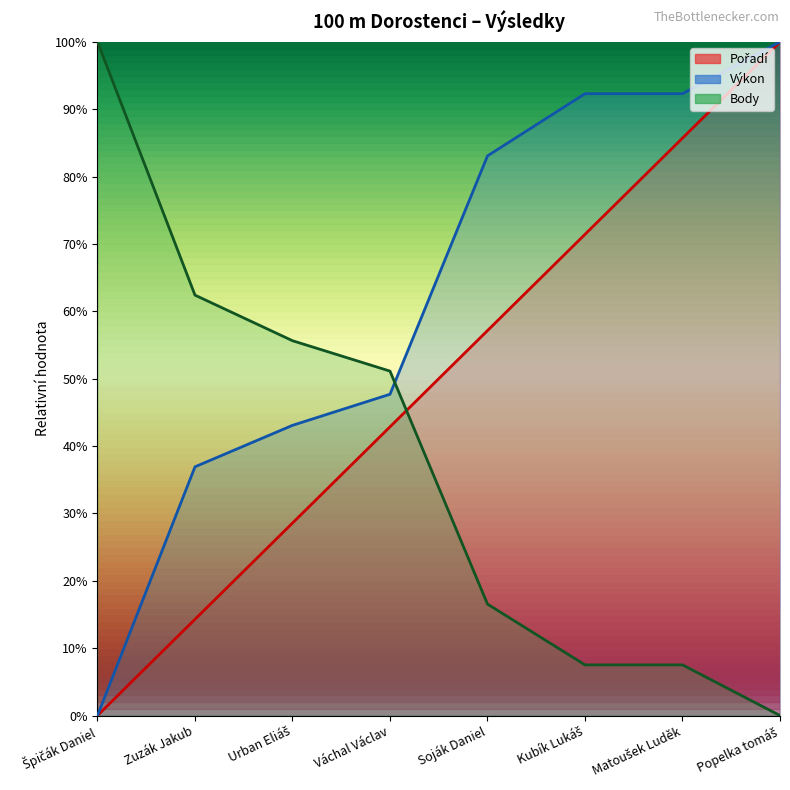

What are all the series names shown in the legend?

Pořadí, Výkon, Body